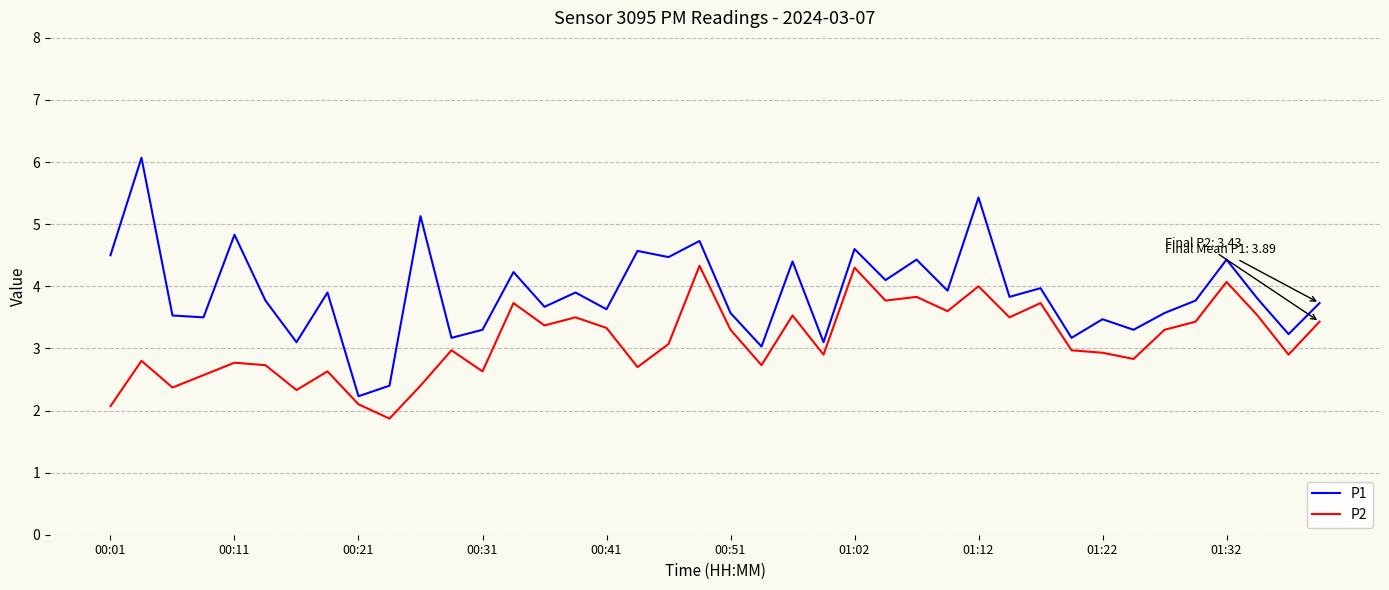

Which series has the largest total across all categories?

P1